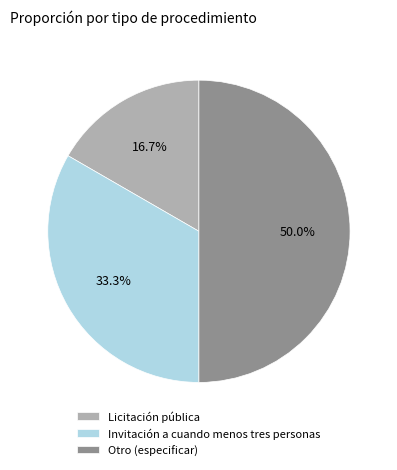

To the nearest percent, what is the average slice percentage?

33%